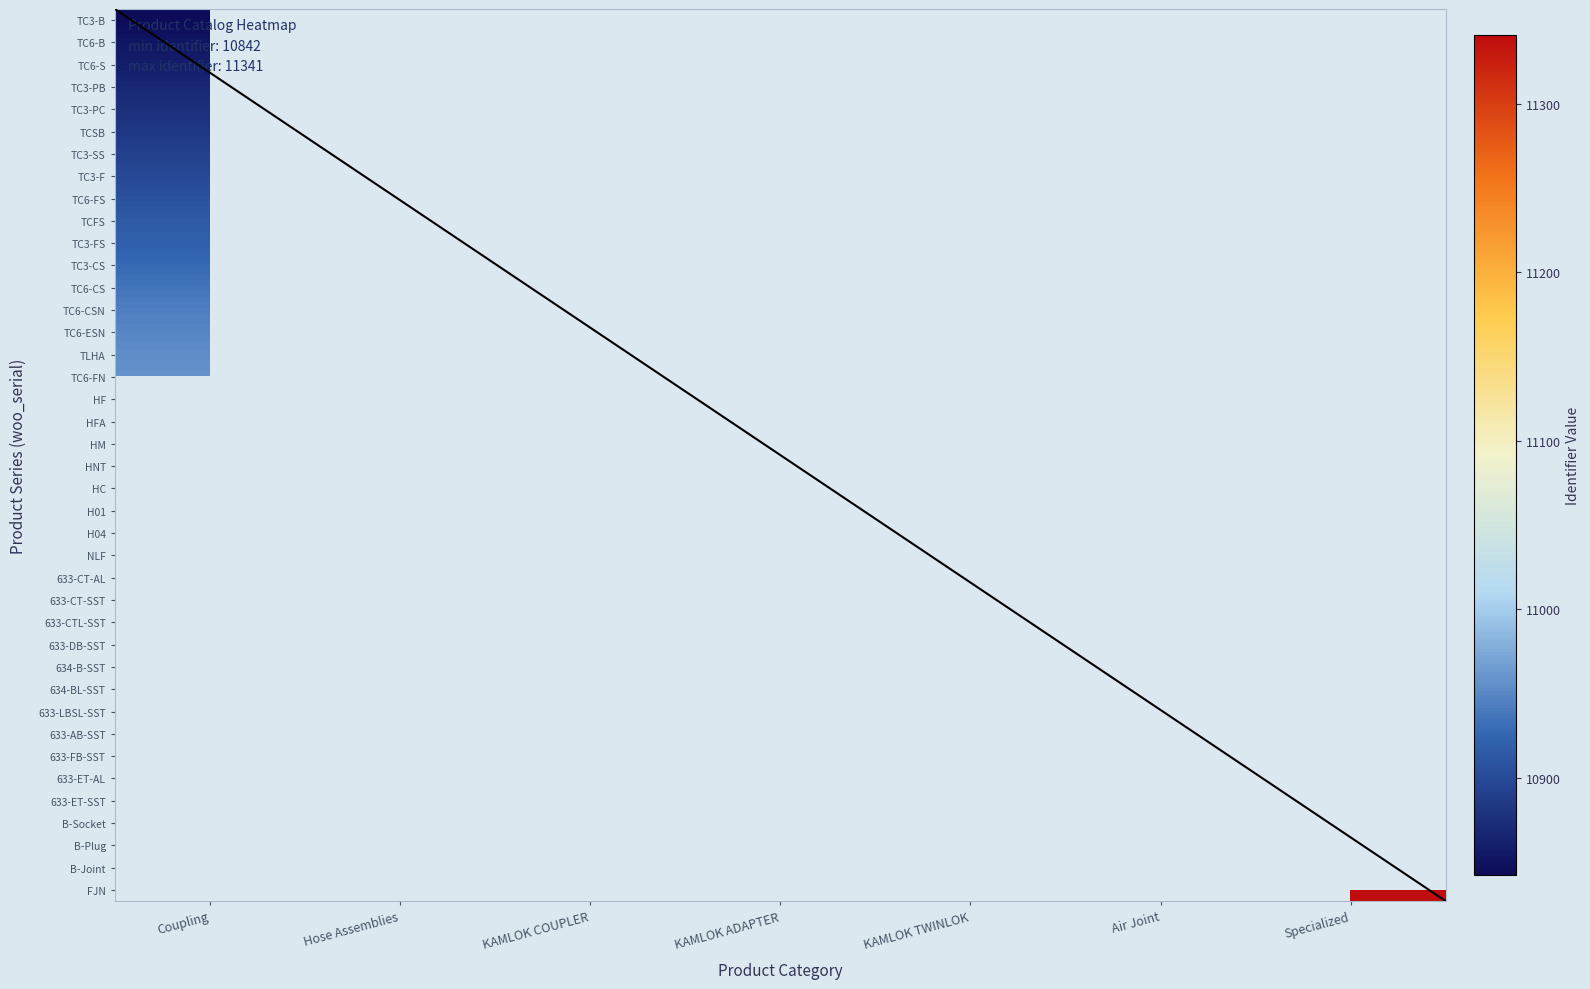

List the series in order of their overall mean, lowest first.

TC3-B, TC6-B, TC6-S, TC3-PB, TC3-PC, TCSB, TC3-SS, TC3-F, TC6-FS, TCFS, TC3-FS, TC3-CS, TC6-CS, TC6-CSN, TC6-ESN, TLHA, TC6-FN, HF, HFA, HM, HNT, HC, H01, H04, NLF, 633-CT-AL, 633-CT-SST, 633-CTL-SST, 633-DB-SST, 634-B-SST, 634-BL-SST, 633-LBSL-SST, 633-AB-SST, 633-FB-SST, 633-ET-AL, 633-ET-SST, B-Socket, B-Plug, B-Joint, FJN